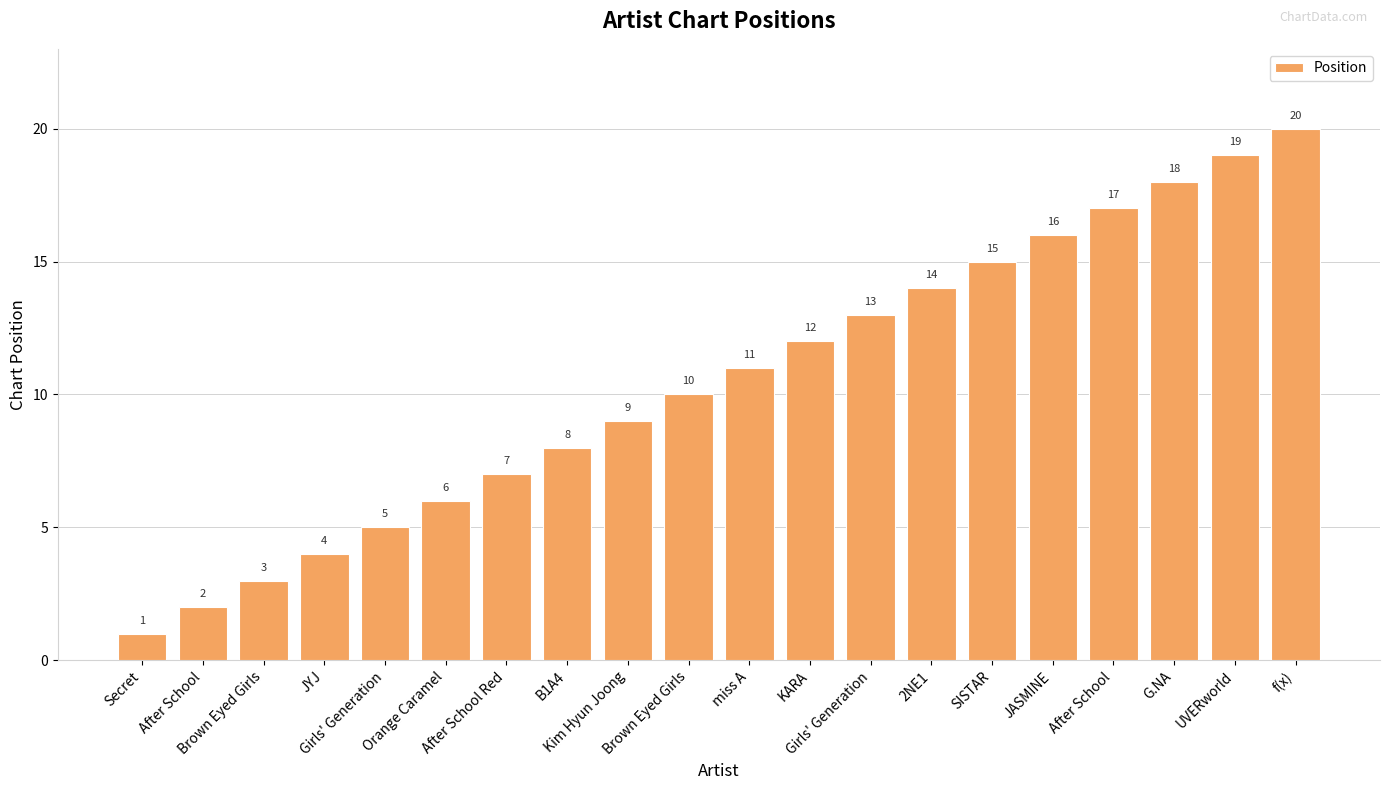

Does the chart contain stacked bars?

No